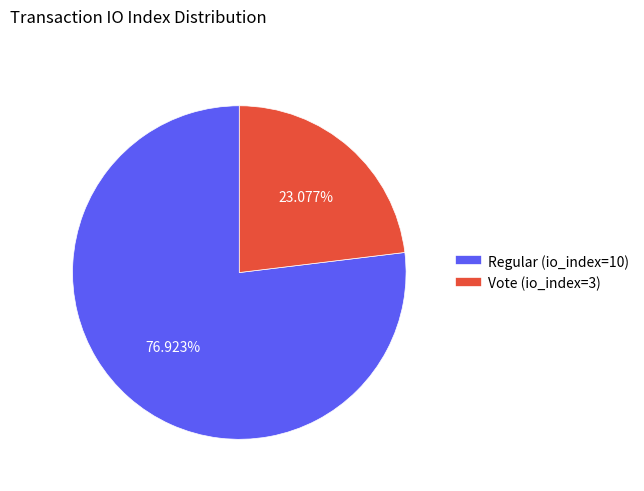

Rank the categories by value from lowest to highest.

Vote (io_index=3), Regular (io_index=10)